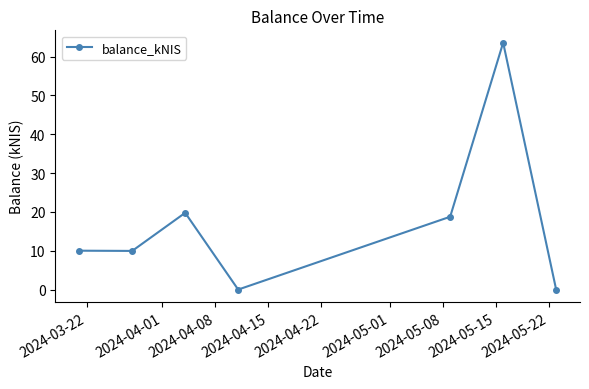

How many lines are shown in the chart?

1